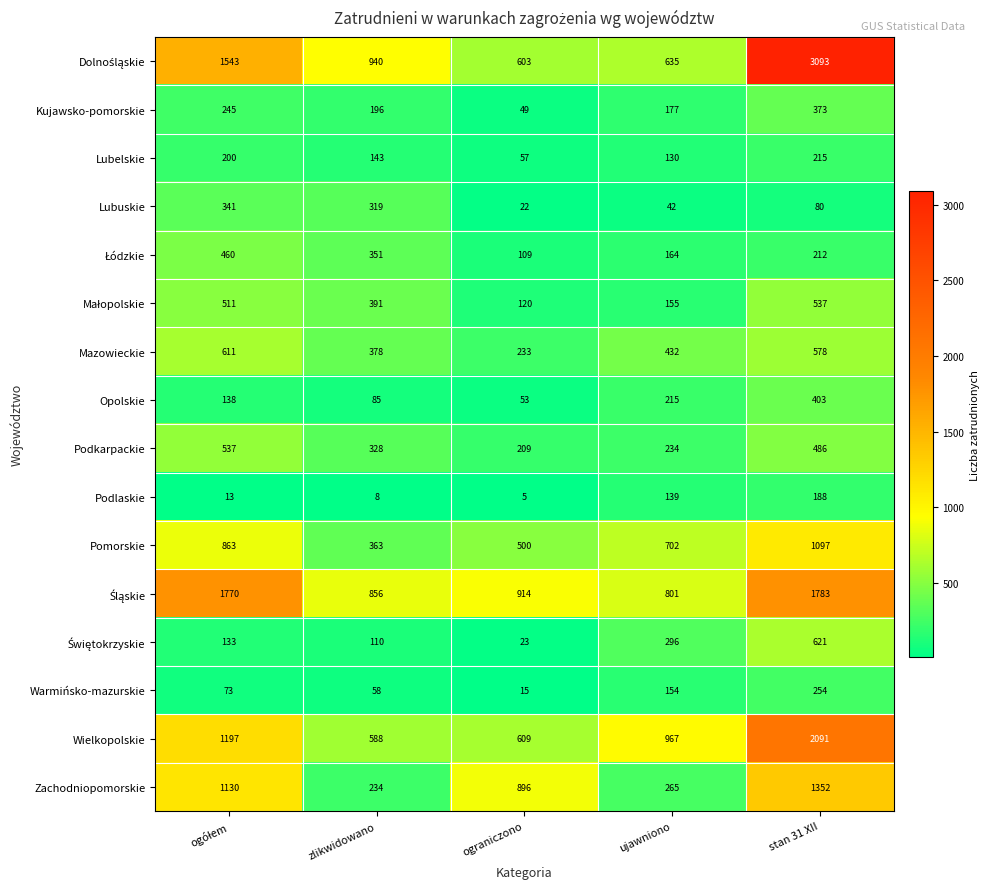

Read the Lubuskie value at zlikwidowano, to the nearest 10.

320